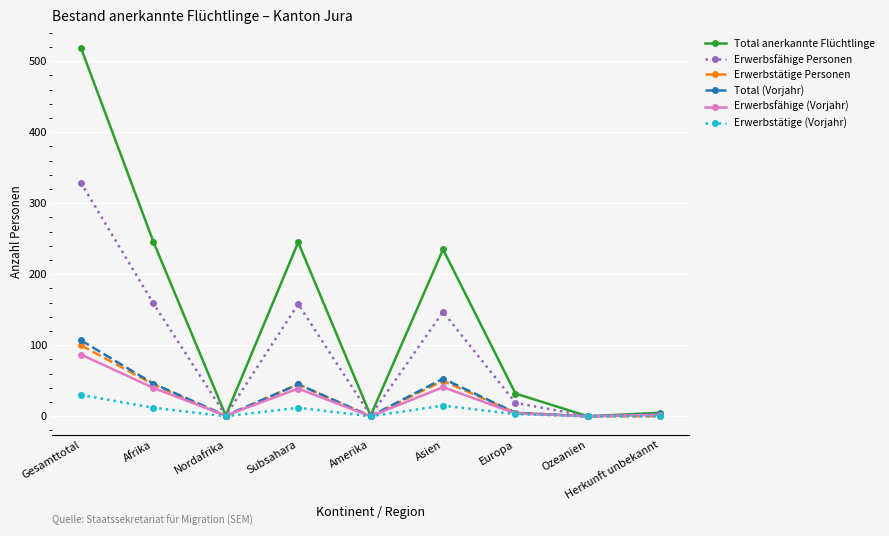

List the series in order of their peak value, lowest first.

Erwerbstätige (Vorjahr), Erwerbsfähige (Vorjahr), Erwerbstätige Personen, Total (Vorjahr), Erwerbsfähige Personen, Total anerkannte Flüchtlinge